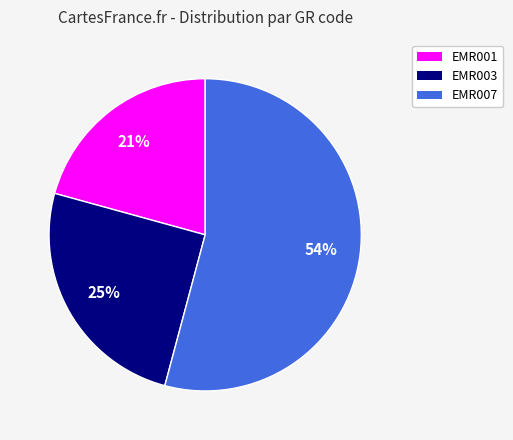

Which has a higher value, EMR007 or EMR001?

EMR007